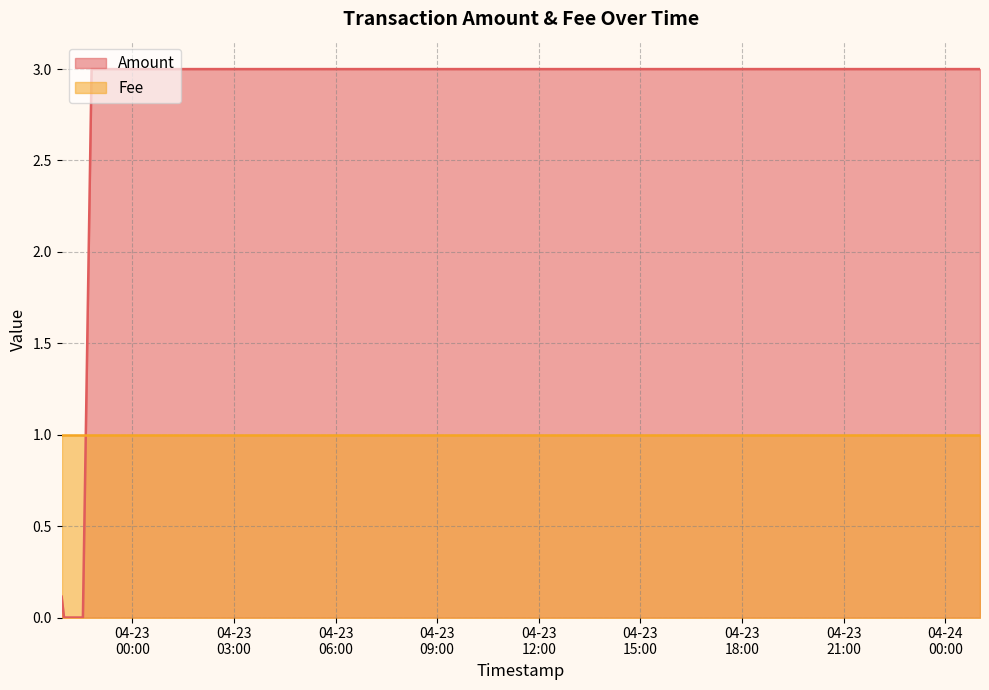

Rank the categories by value from highest to lowest.

2017-04-22 22:47:53, 2017-04-24 01:01:37, 2017-04-22 21:54:54, 2017-04-22 21:59:07, 2017-04-22 22:09:31, 2017-04-22 22:17:54, 2017-04-22 22:32:32